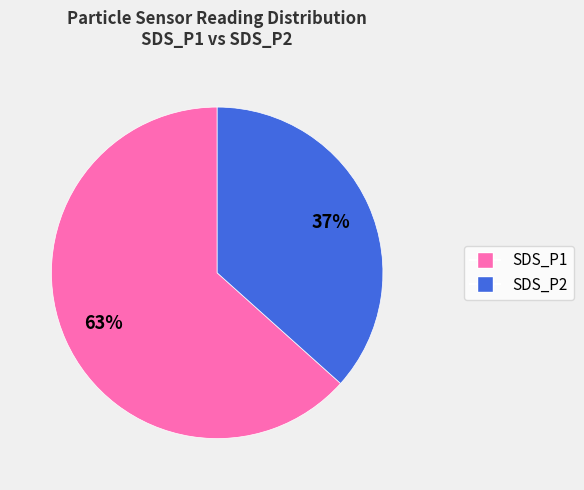

Which category has the biggest portion of the pie?

SDS_P1